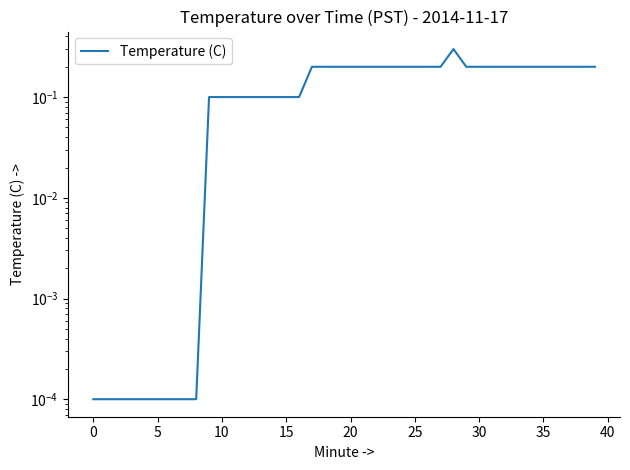

What is the value of the 30th point from the left?

0.2